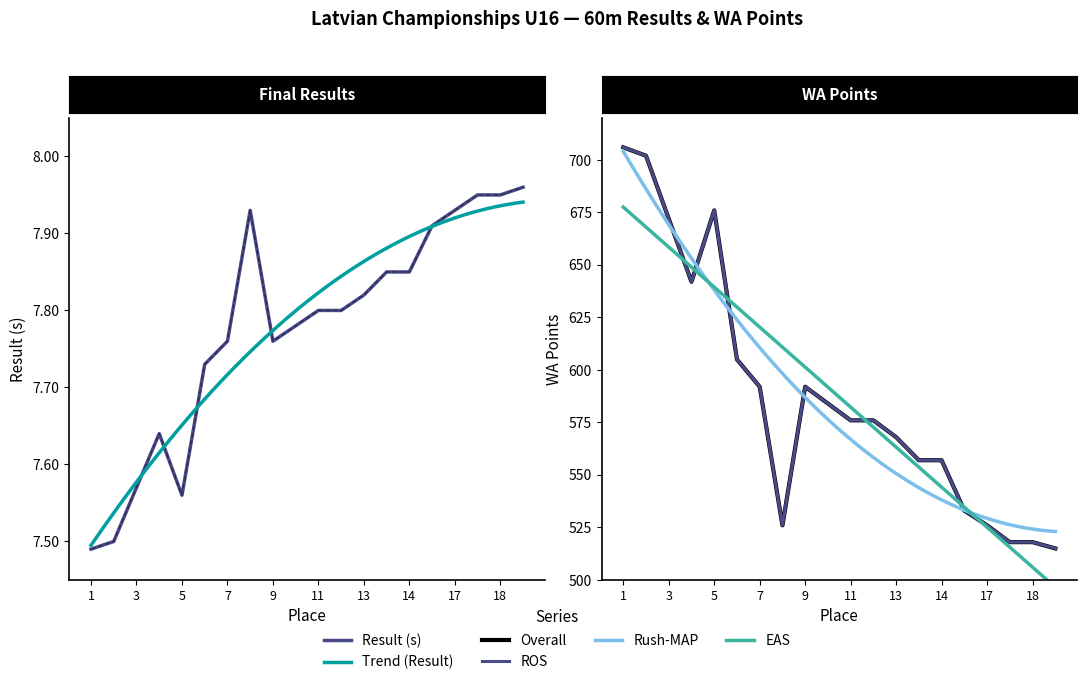

In Result, how many points are lower than both neighbors (excluding endpoints)?

2